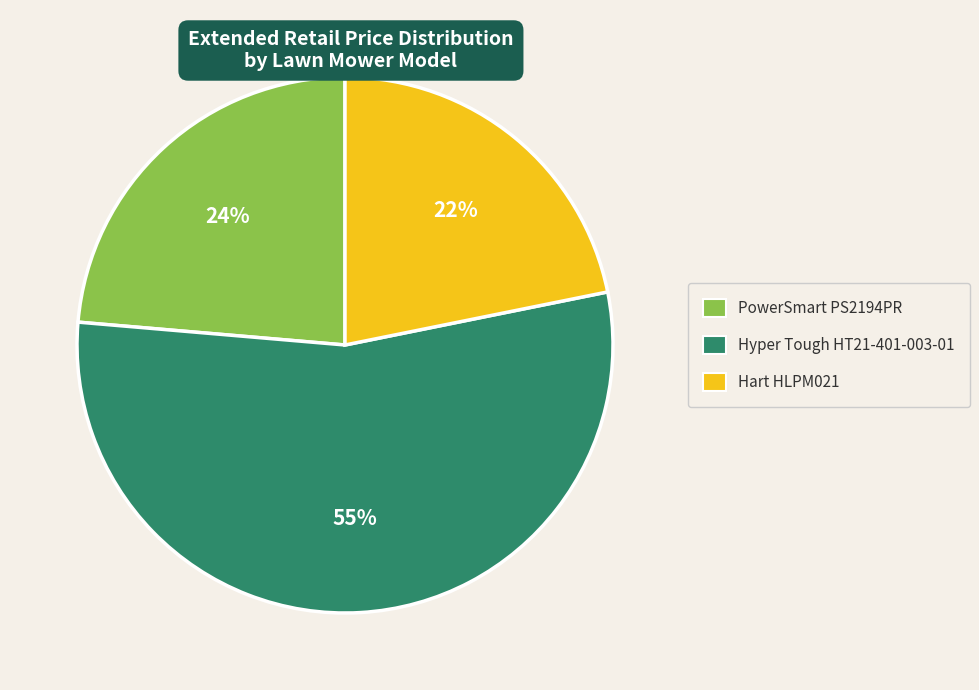

Which slice is the smallest?

Hart HLPM021